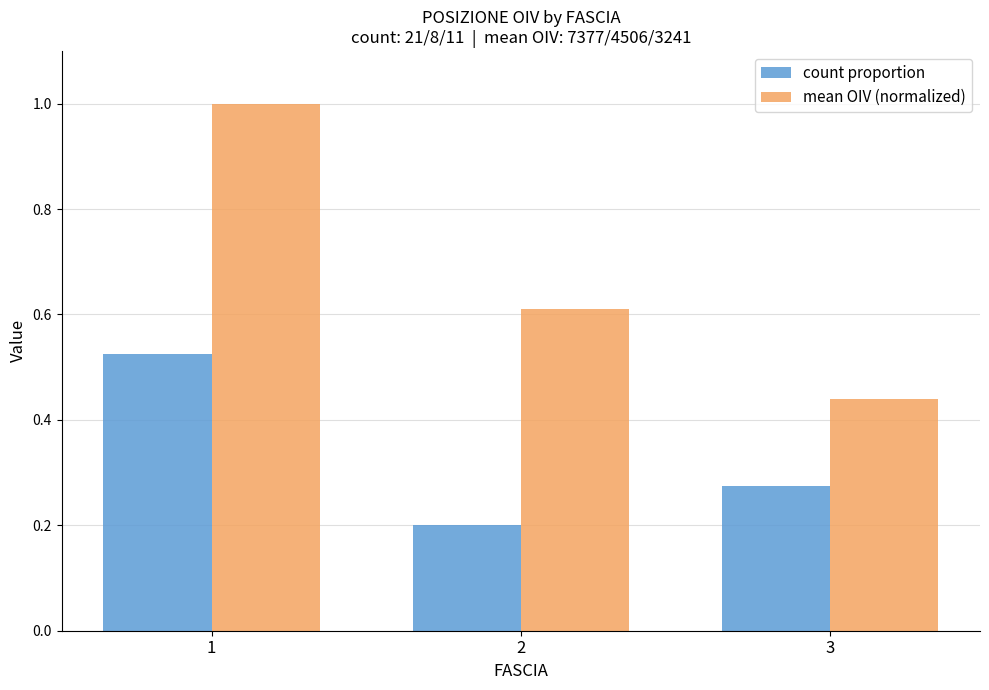

Rank the series at 2 from lowest to highest value.

count proportion, mean OIV (normalized)